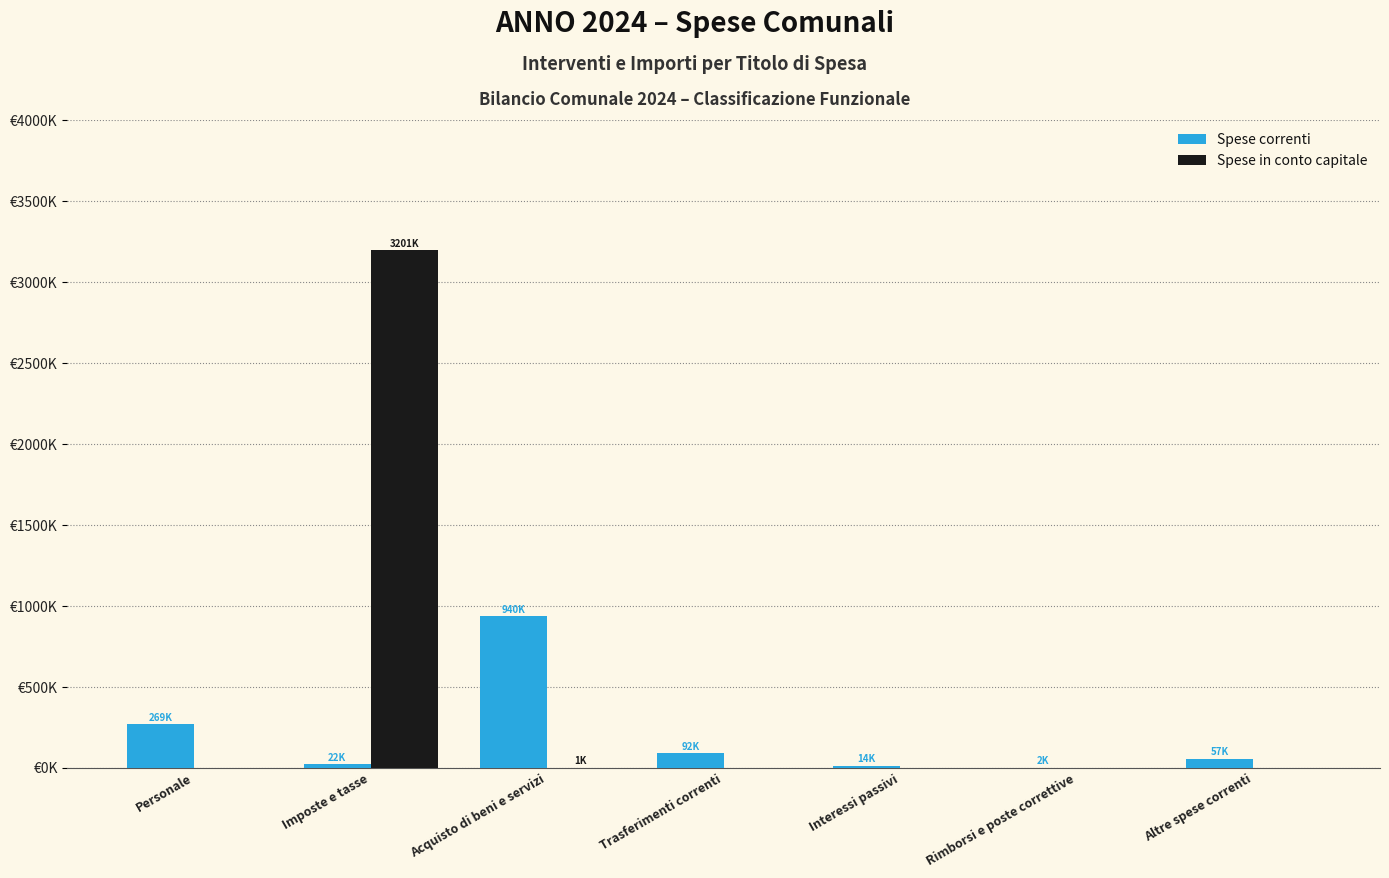

What is the average value of the Spese correnti series?

199477.5